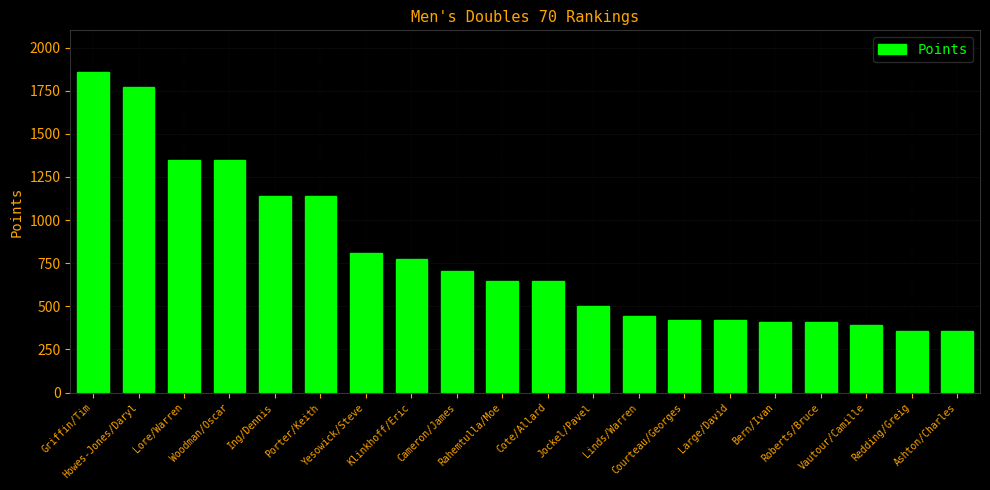

What position from the right is Cote/Allard?

10